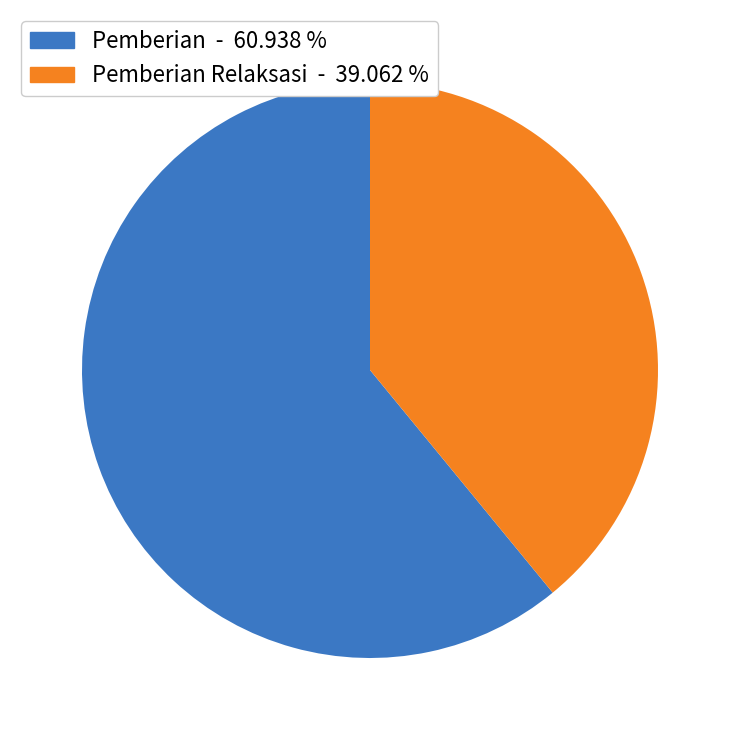

Is there any slice that represents more than half of the pie?

Yes